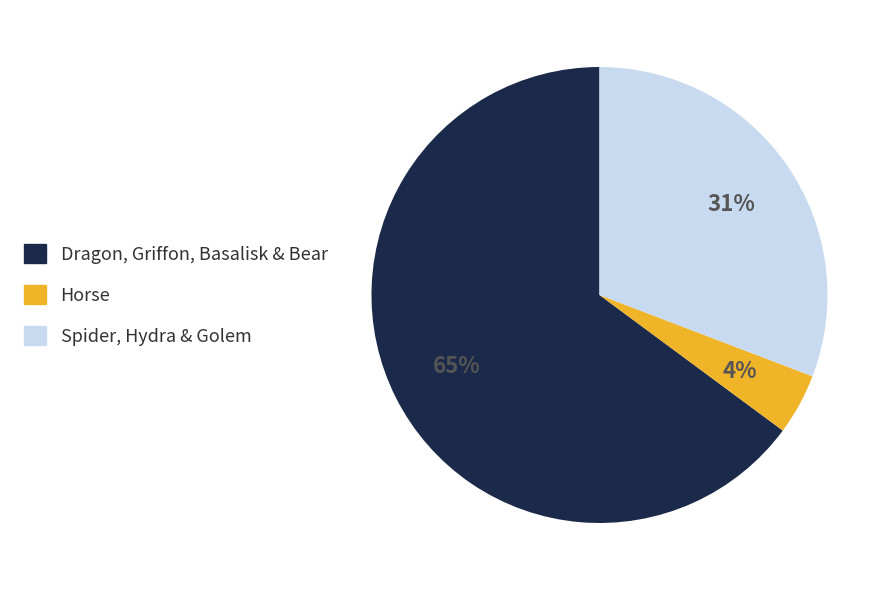

Which category has the smallest portion of the pie?

Horse